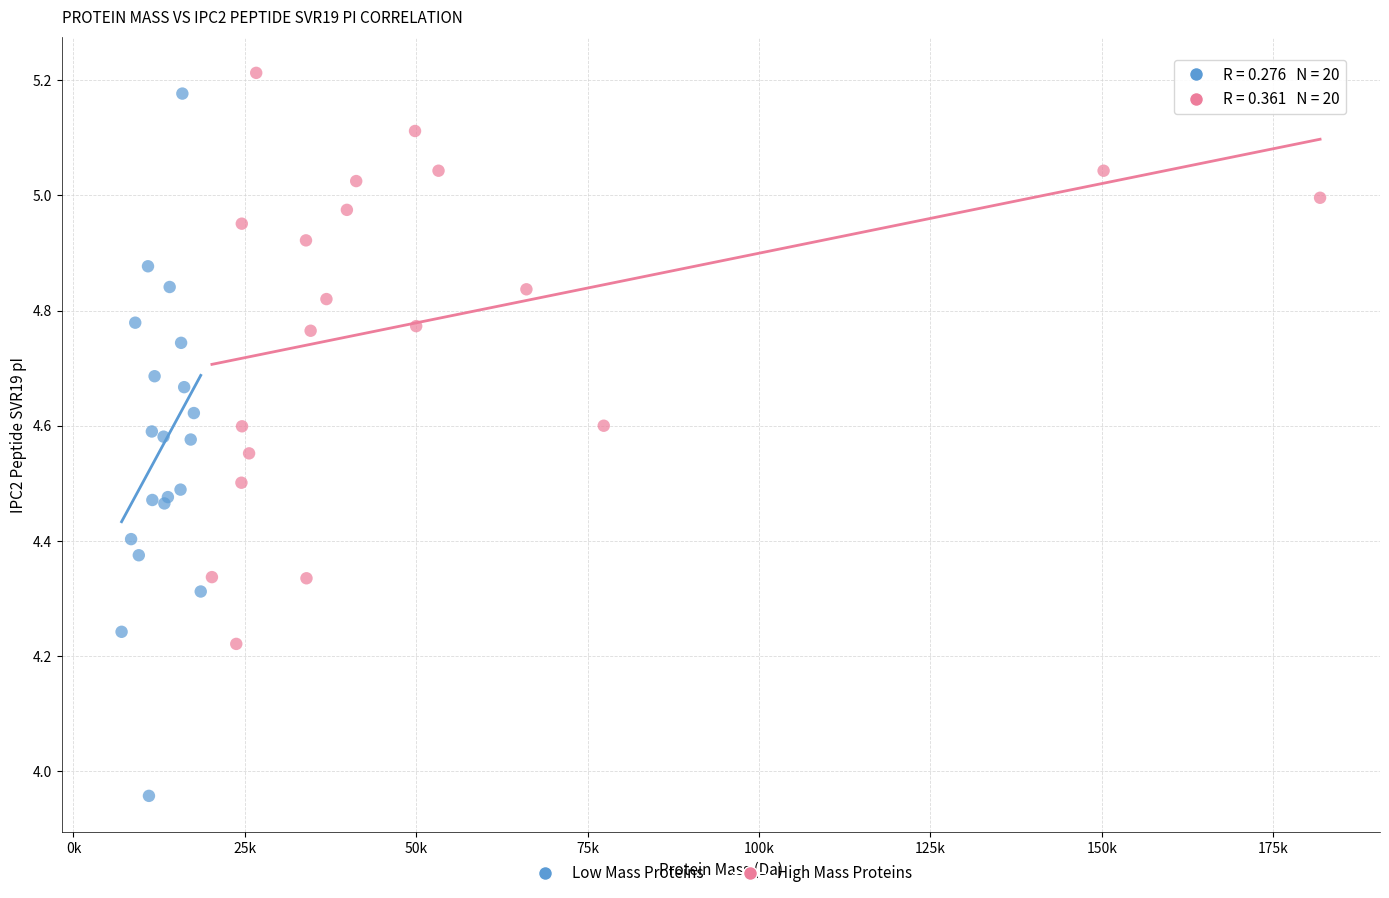

Which series contains the lowest Y value?

Low Mass Proteins